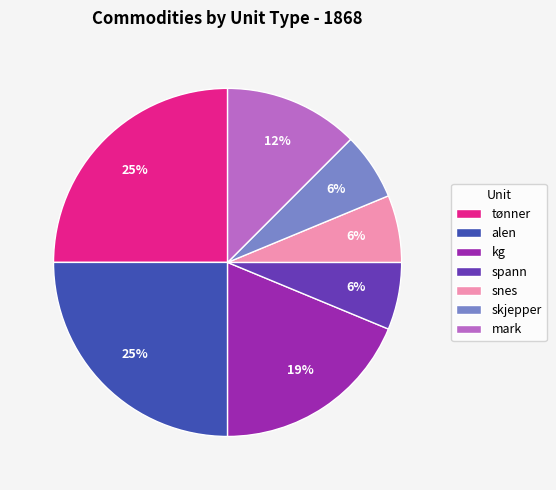

Is the sum of tønner and mark greater than half?

No